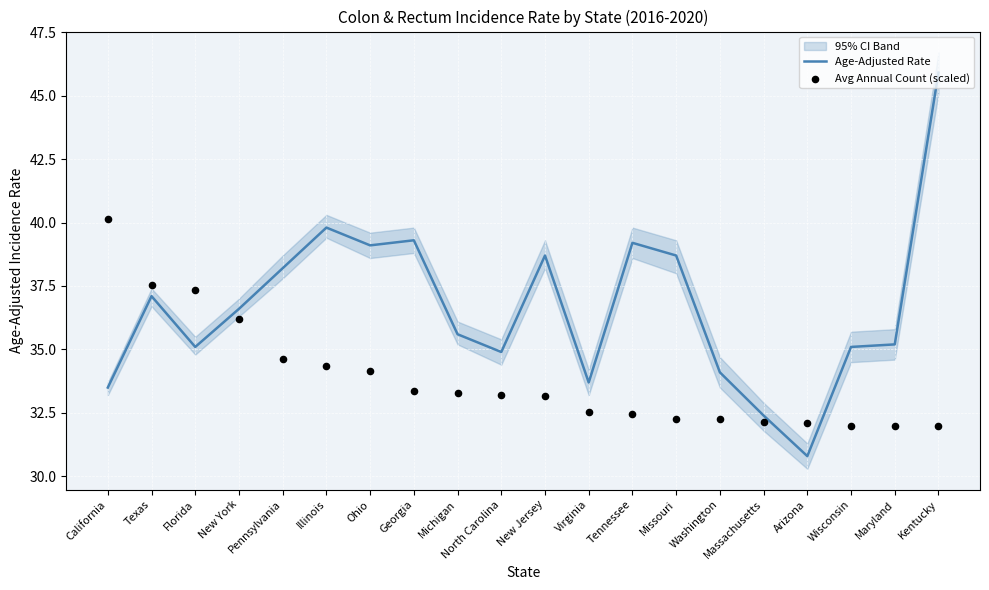

Which series has the largest total across all categories?

Age-Adjusted Rate